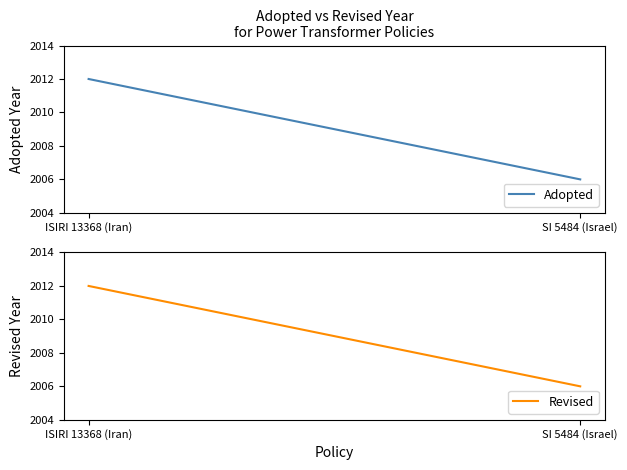

What is the difference between the Adopted values at ISIRI 13368 (Iran) and SI 5484 (Israel)?

6